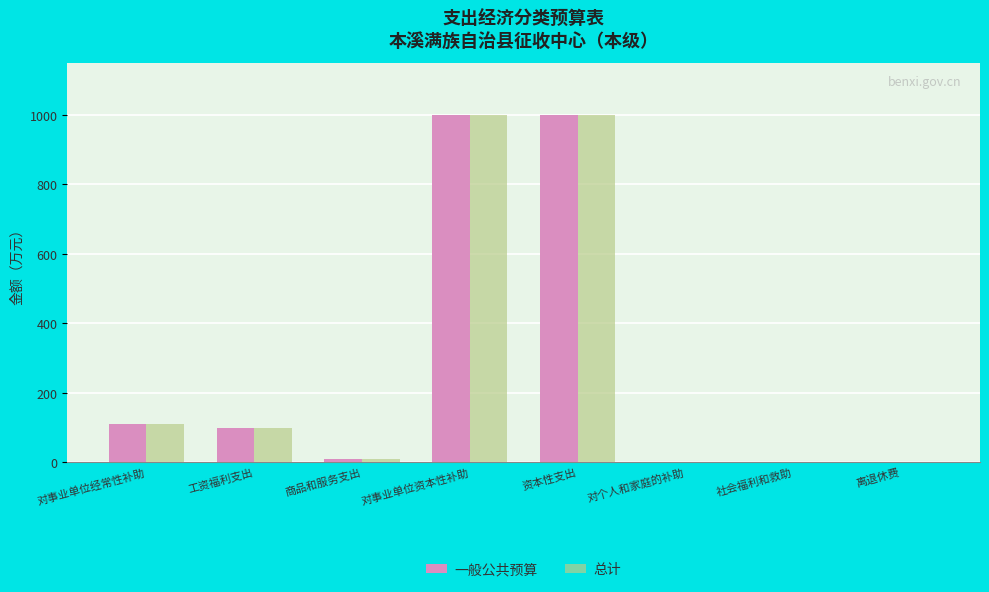

What is the sum of all 总计 values?

2218.8